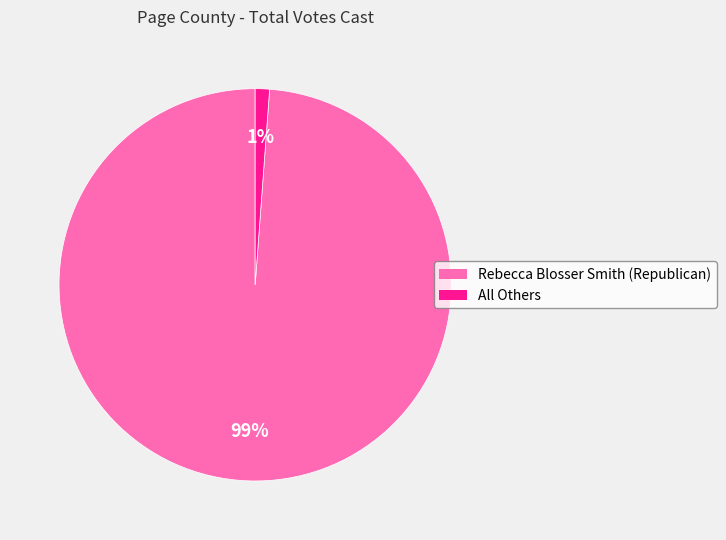

What is the majority slice?

Rebecca Blosser Smith (Republican)